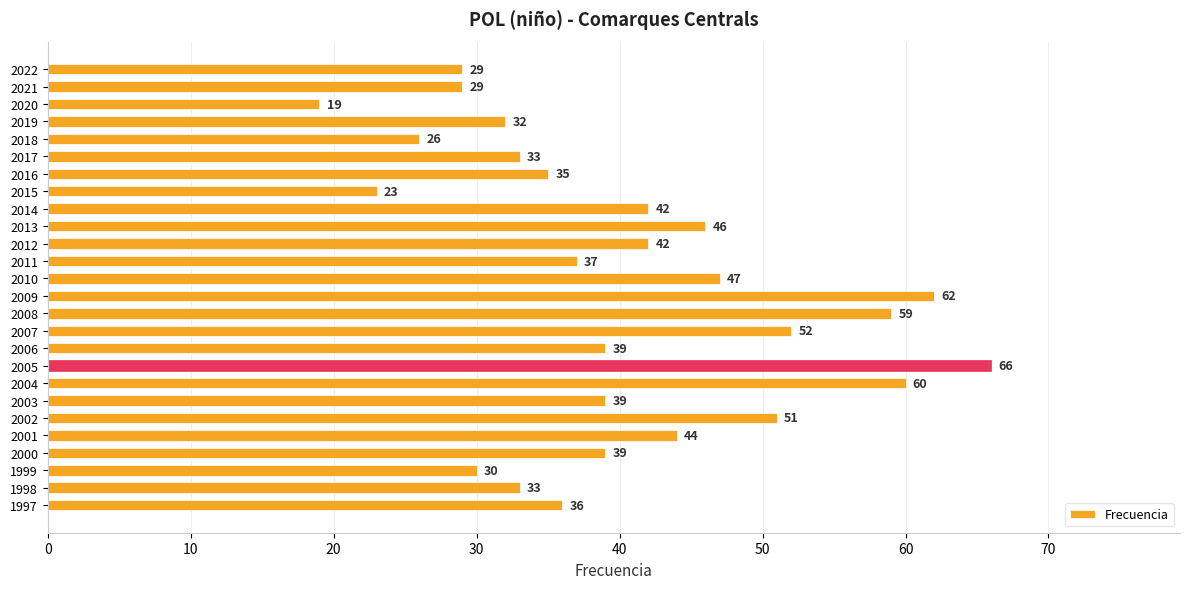

What is the average value?

40